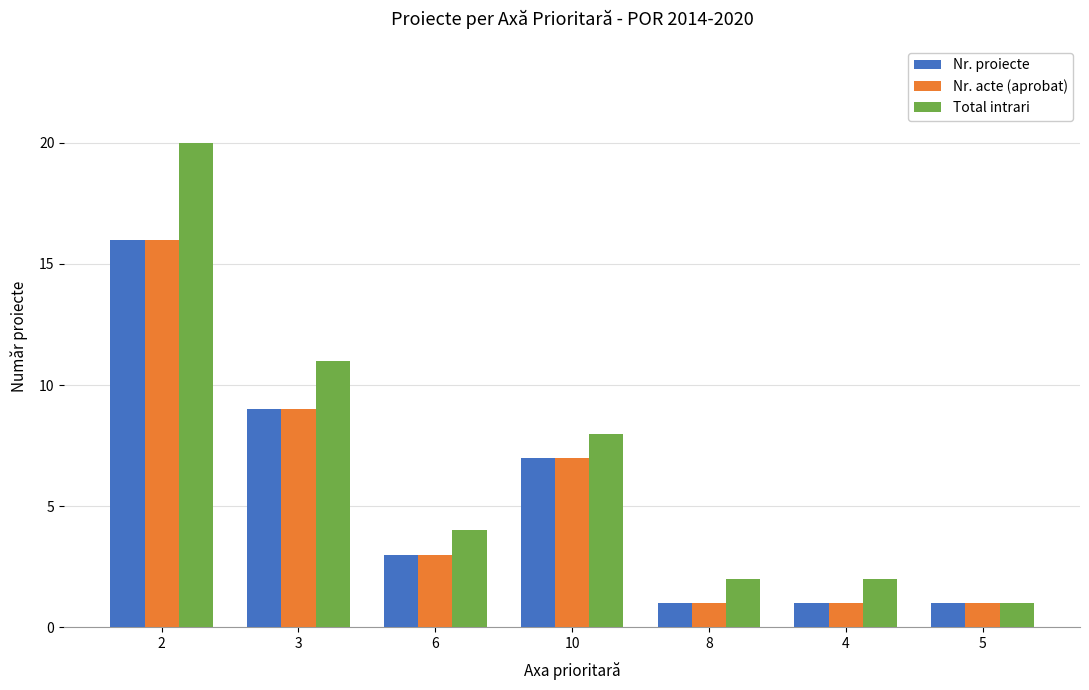

What is the label of the 6th bar from the right?

3